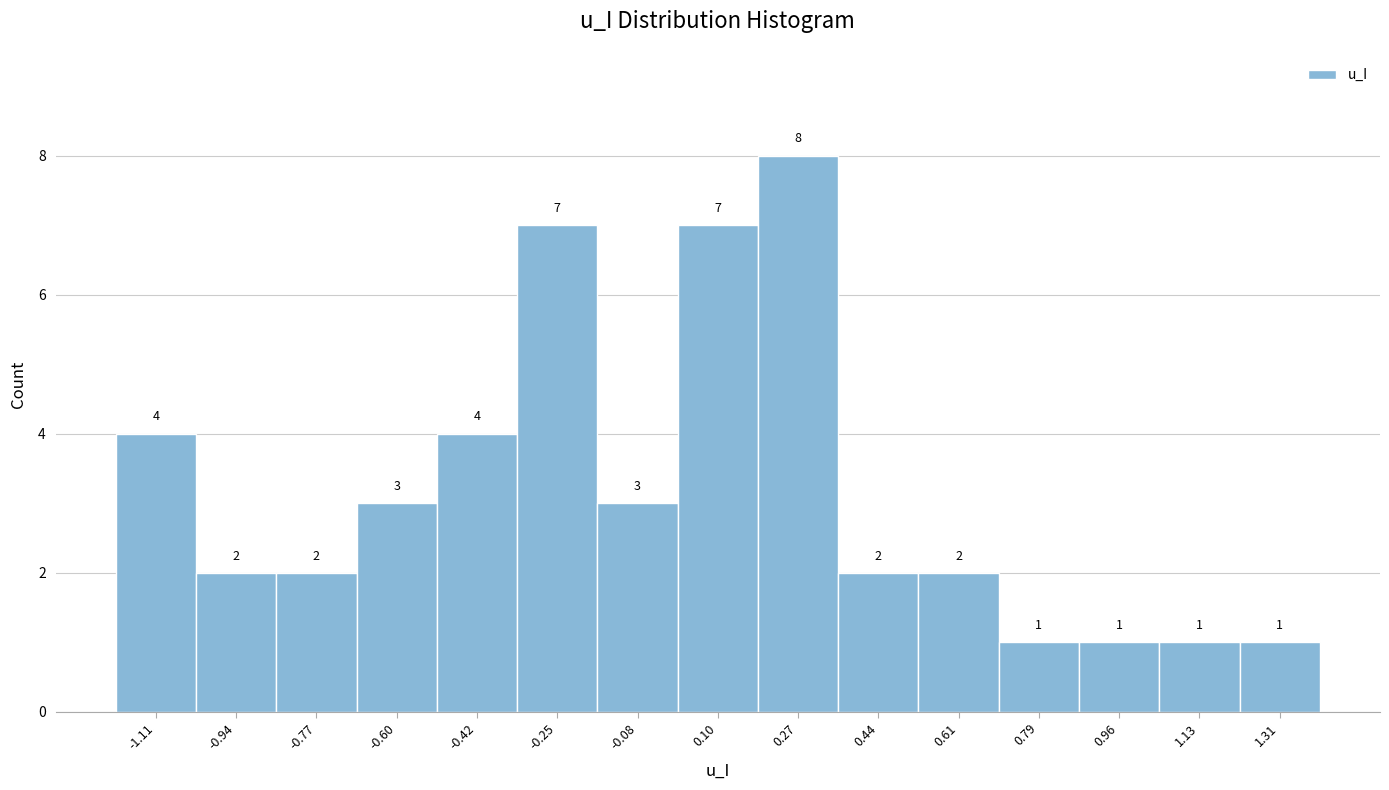

Reading left to right, extract all data points from this chart.

4	2	2	3	4	7	3	7	8	2	2	1	1	1	1